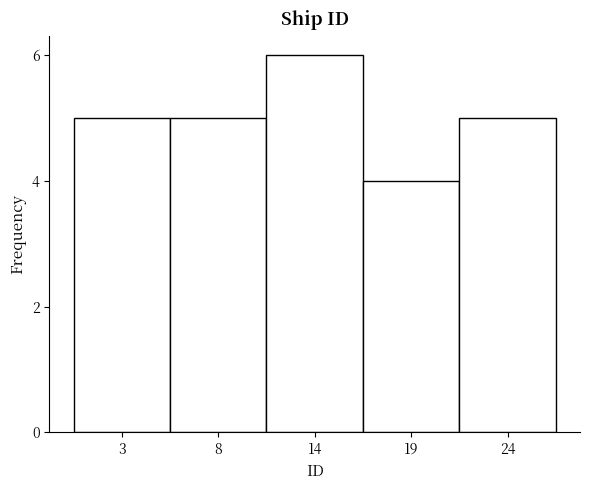

Reading left to right, transcribe all the data shown in this chart.

5	5	6	4	5